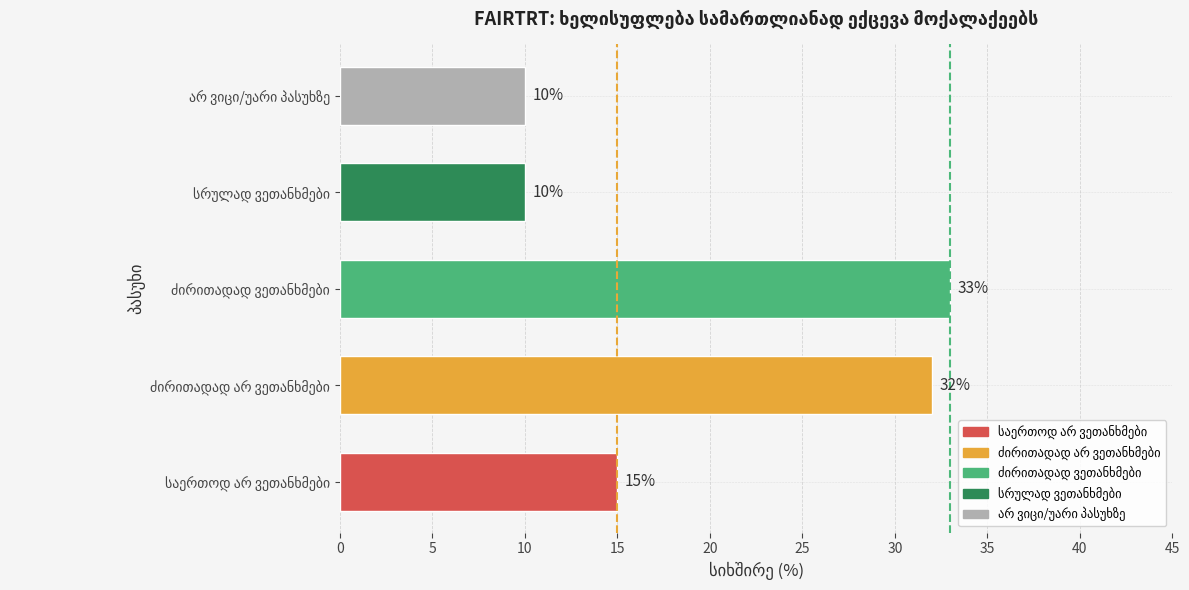

What is the average value?

20